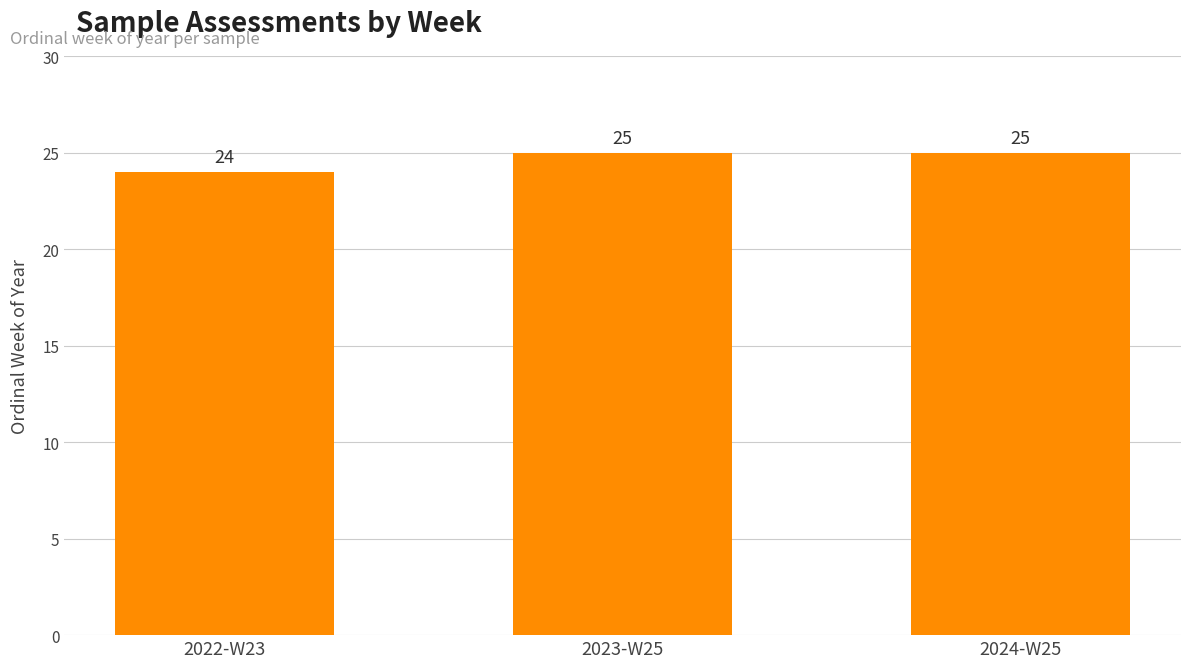

At which label is the value closest to 24?

2022-W23